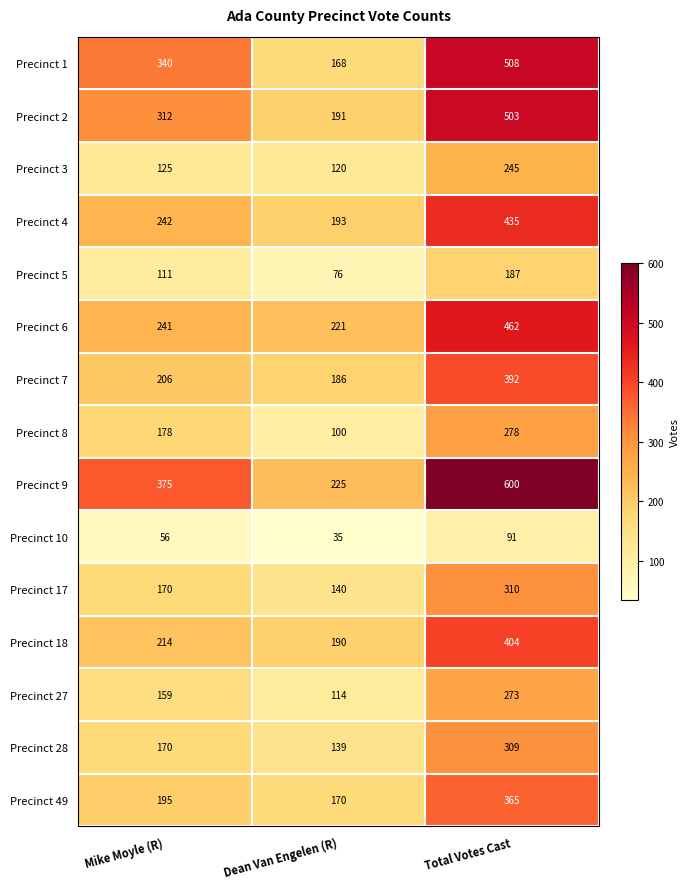

What is the difference between the maximum and minimum values in the Precinct 9 series?

375